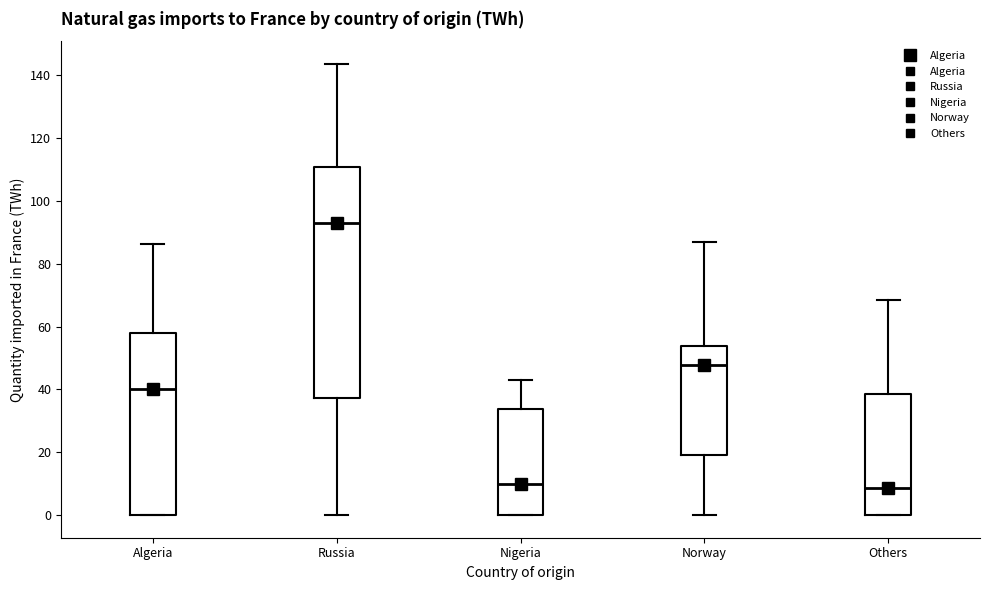

Which box's median line is the highest?

Russia